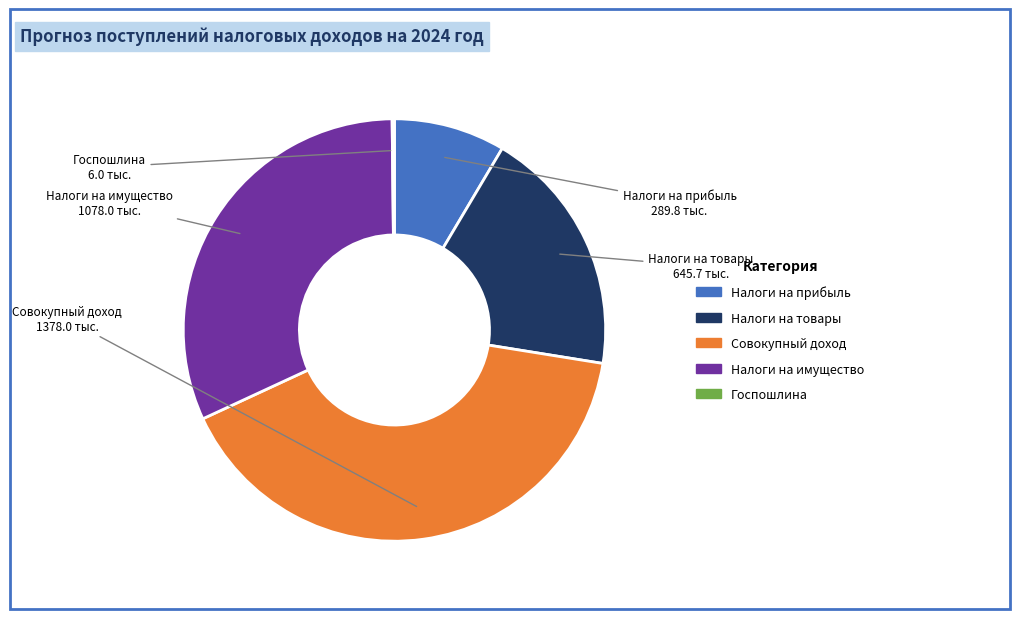

Do Налоги на товары and Налоги на прибыль together represent more than half of the pie?

No